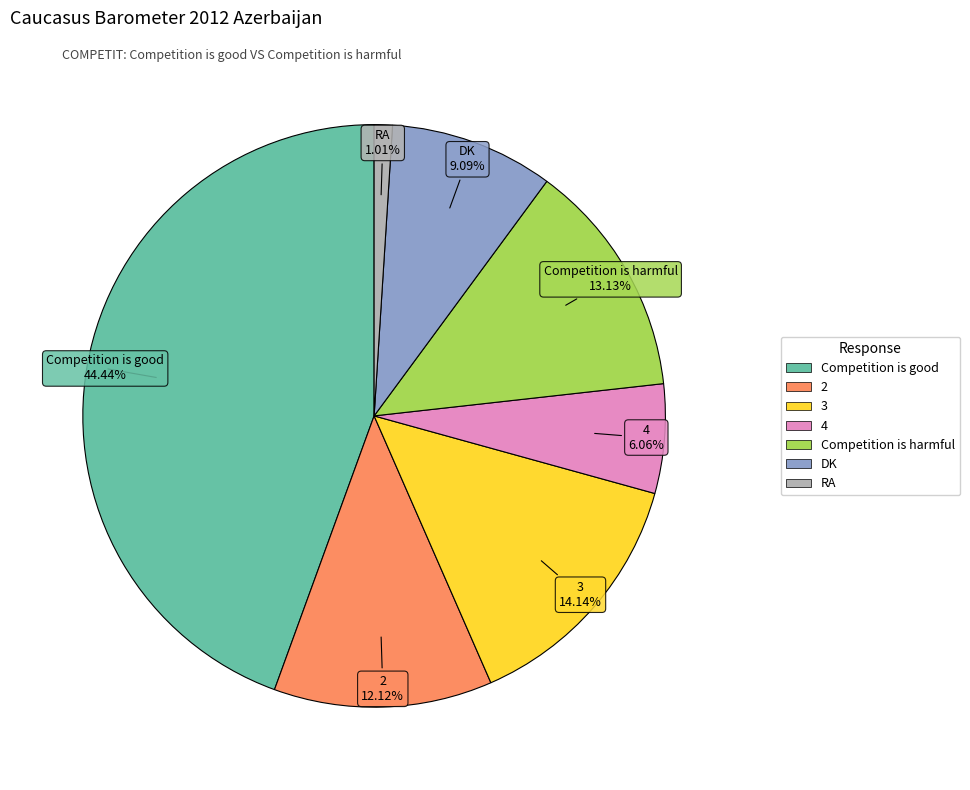

What is the total percentage of RA and Competition is harmful?

14.1%